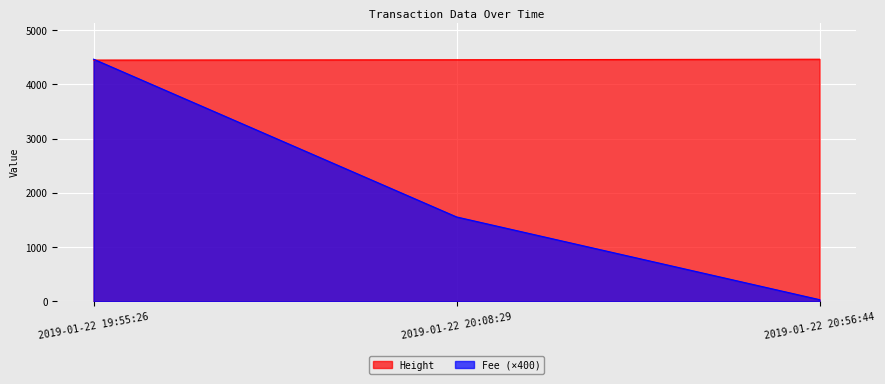

How many data points in Height are less than 4455?

1